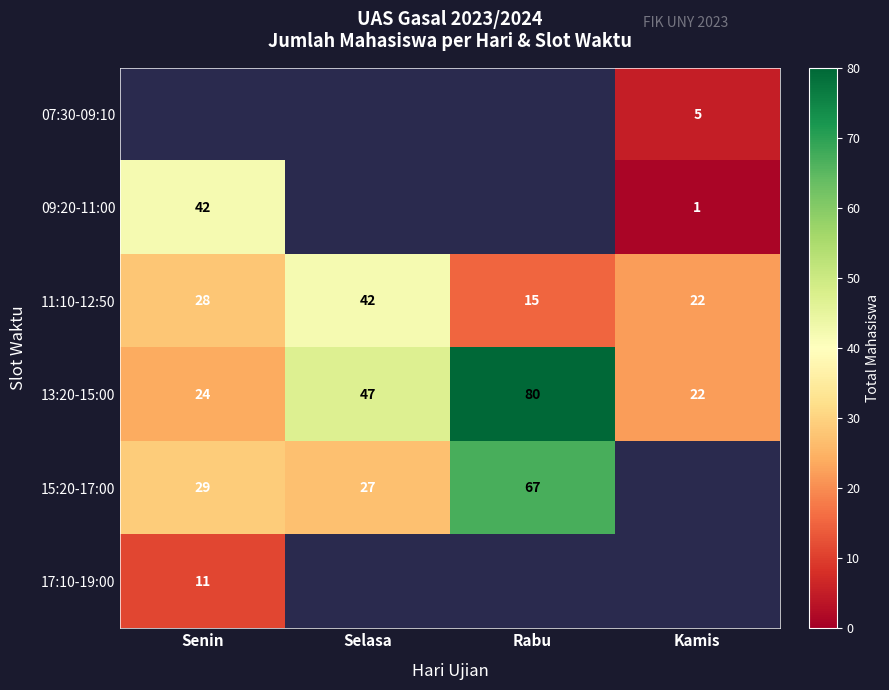

Rank the categories by 13:20-15:00 value from highest to lowest.

Rabu, Selasa, Senin, Kamis